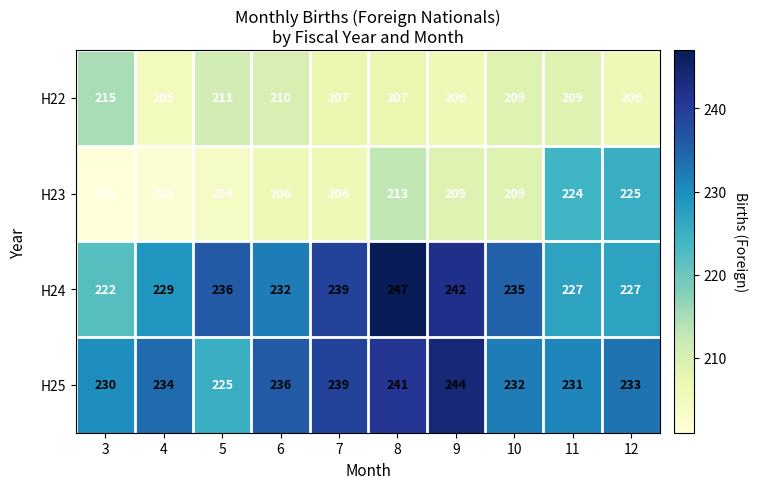

At 6, list the series in order from largest to smallest.

H25, H24, H22, H23